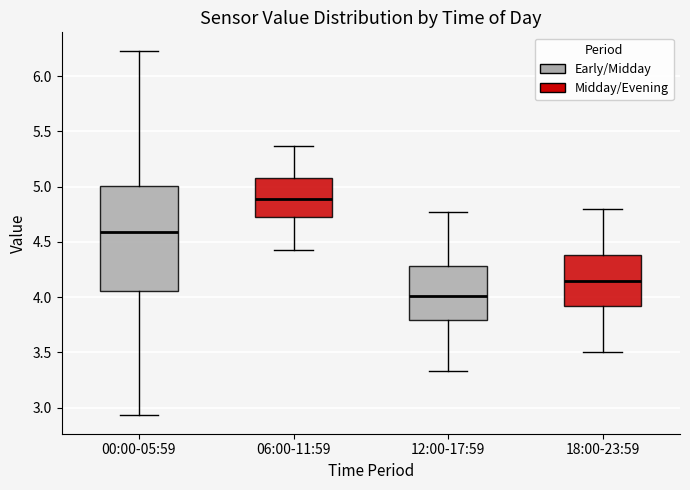

Which box is the tallest, from its lower edge to its upper edge?

00:00-05:59